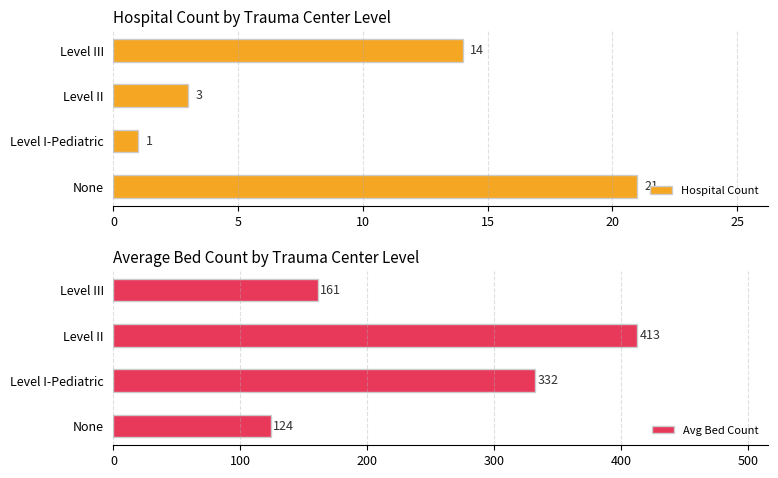

Rank the categories by Hospital Count value from lowest to highest.

Level I-Pediatric, Level II, Level III, None